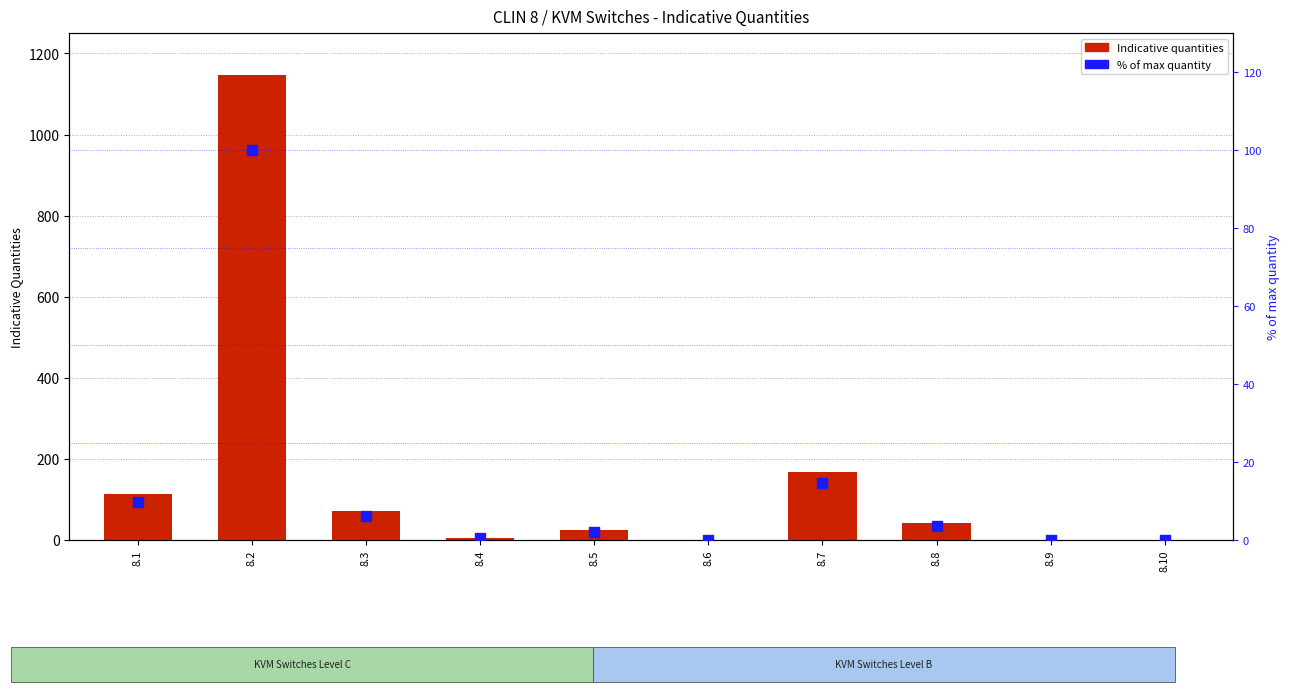

At how many categories does at least one series exceed 91?

3